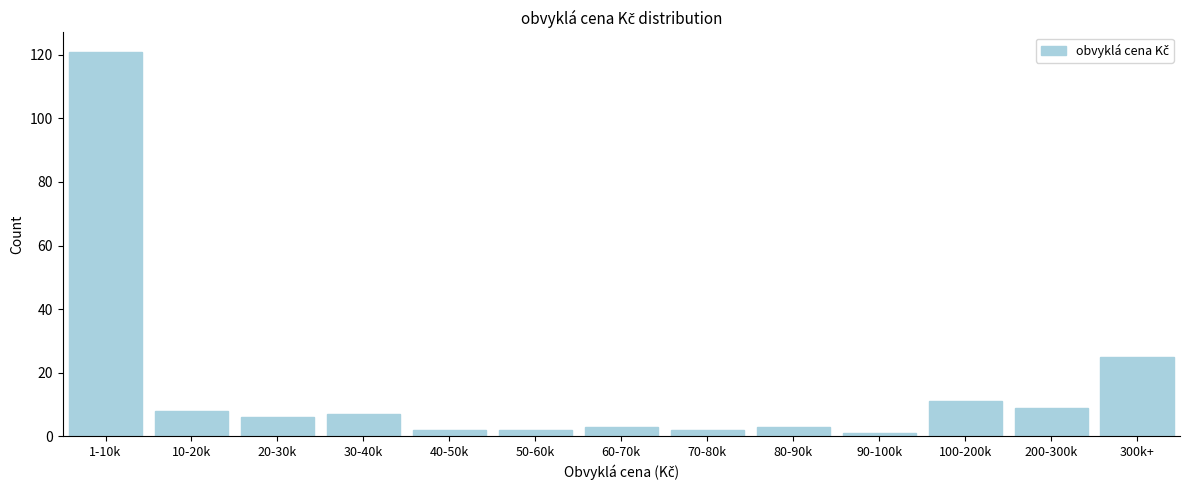

Reading right to left, transcribe all the data shown in this chart.

25	9	11	1	3	2	3	2	2	7	6	8	121